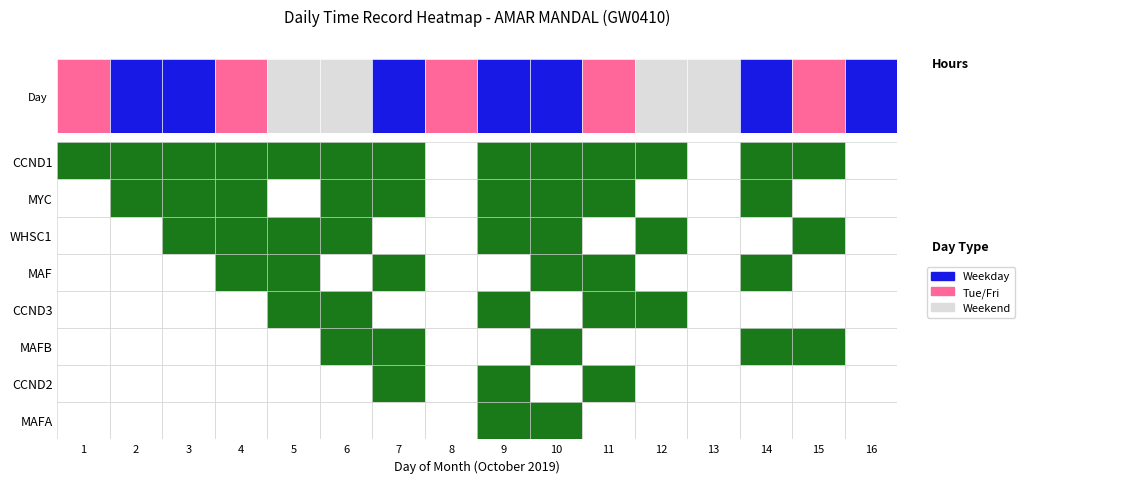

The MYC series shows 0.0 at 5. True or false?

True